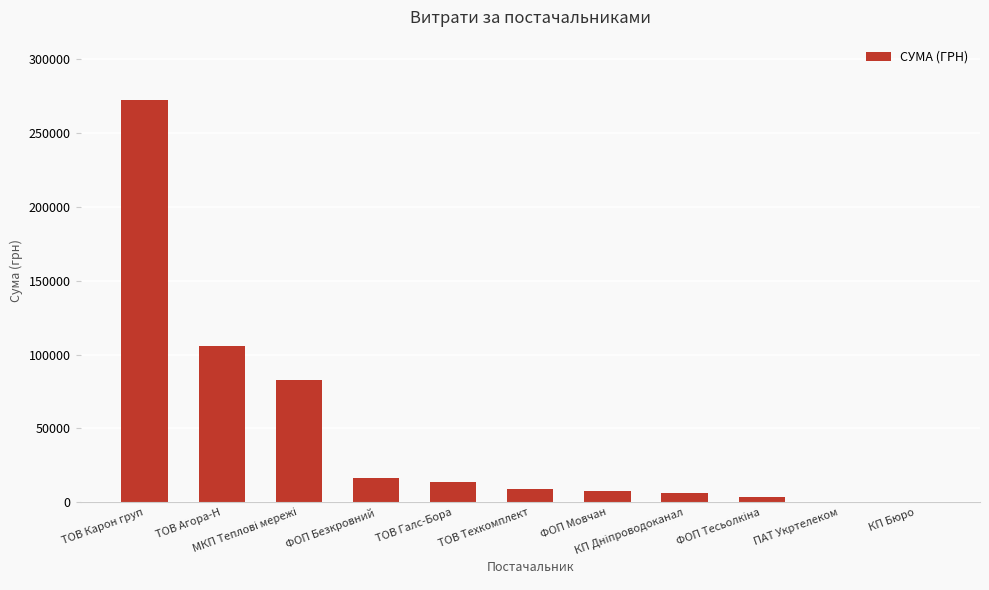

What is the sum of all values?

518675.3